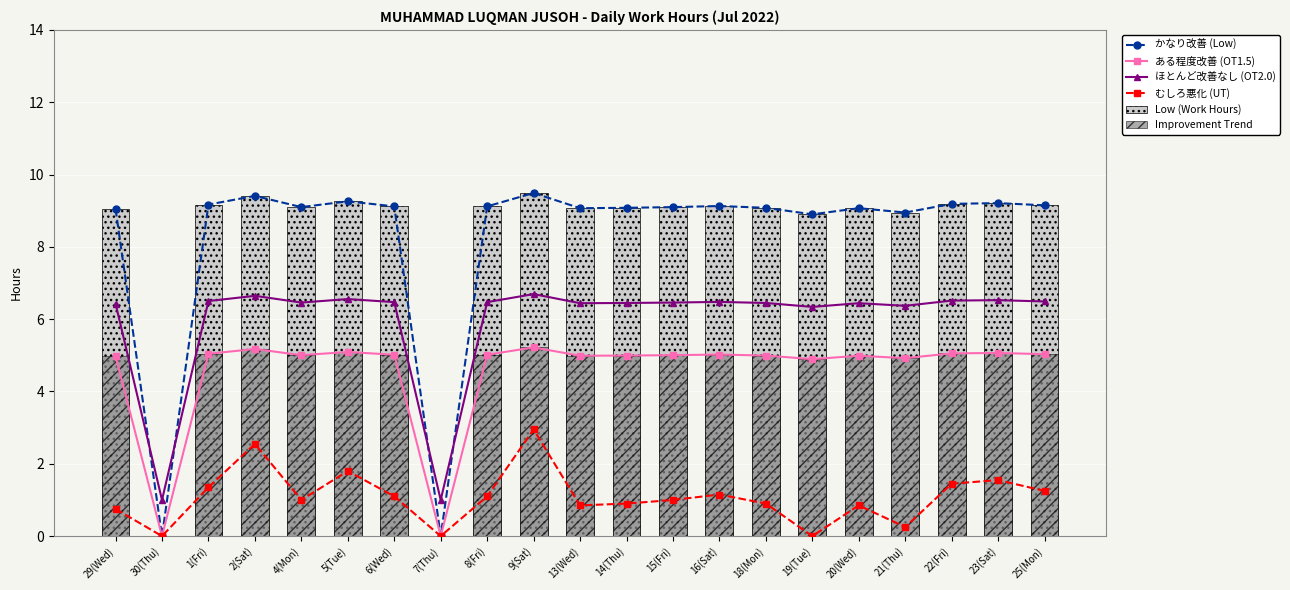

How many data points in Low (Work Hours) are less than 9?

4